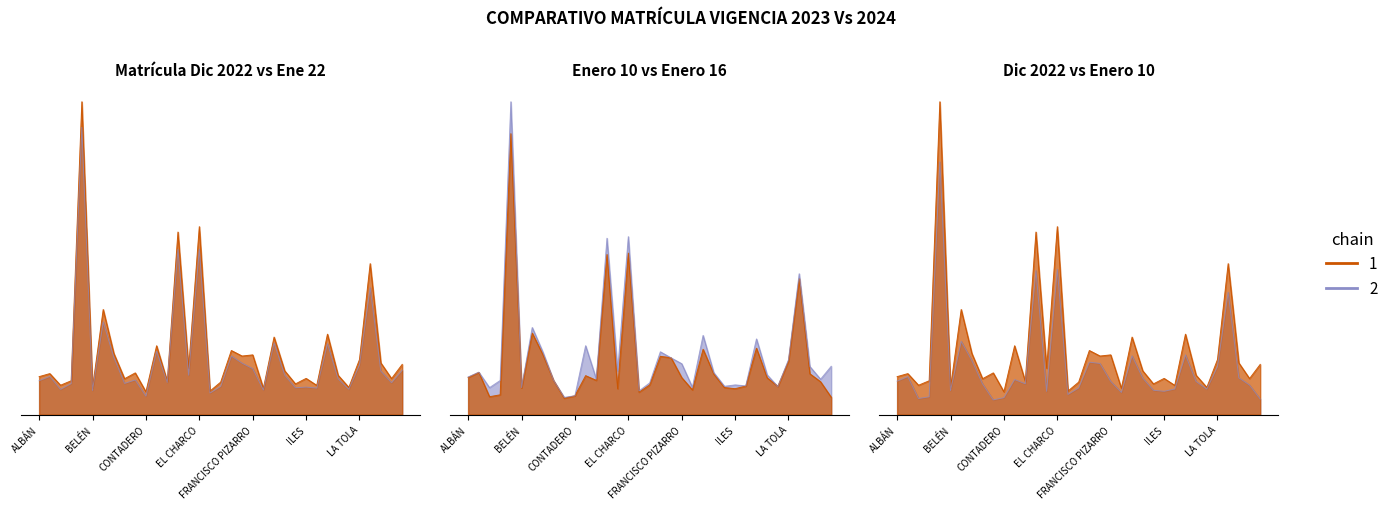

What is the difference between the maximum and minimum values in the ENERO 16 2024 series?

0.9